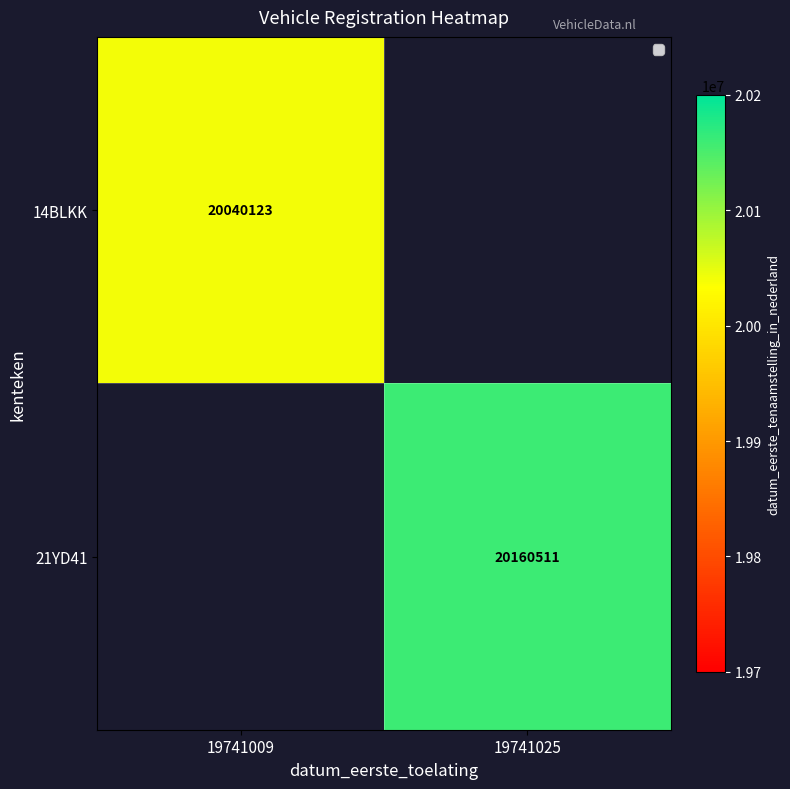

Which series has the widest spread of values?

14BLKK